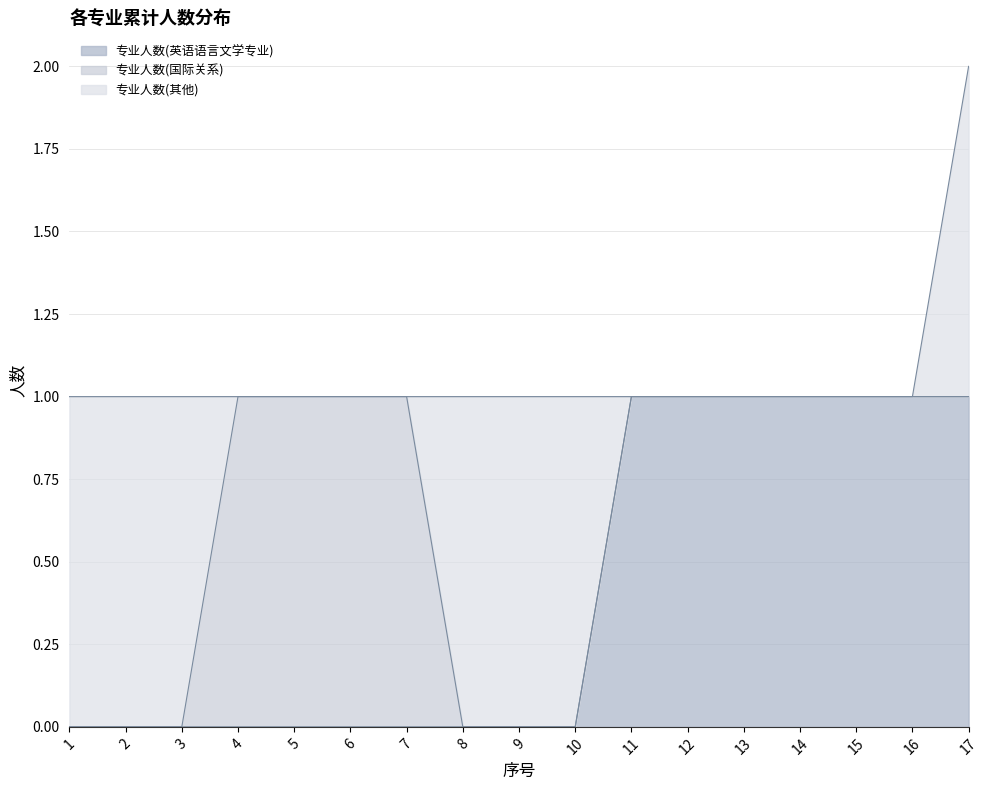

What is the difference between the 专业人数(其他) values at 4 and 8?

1